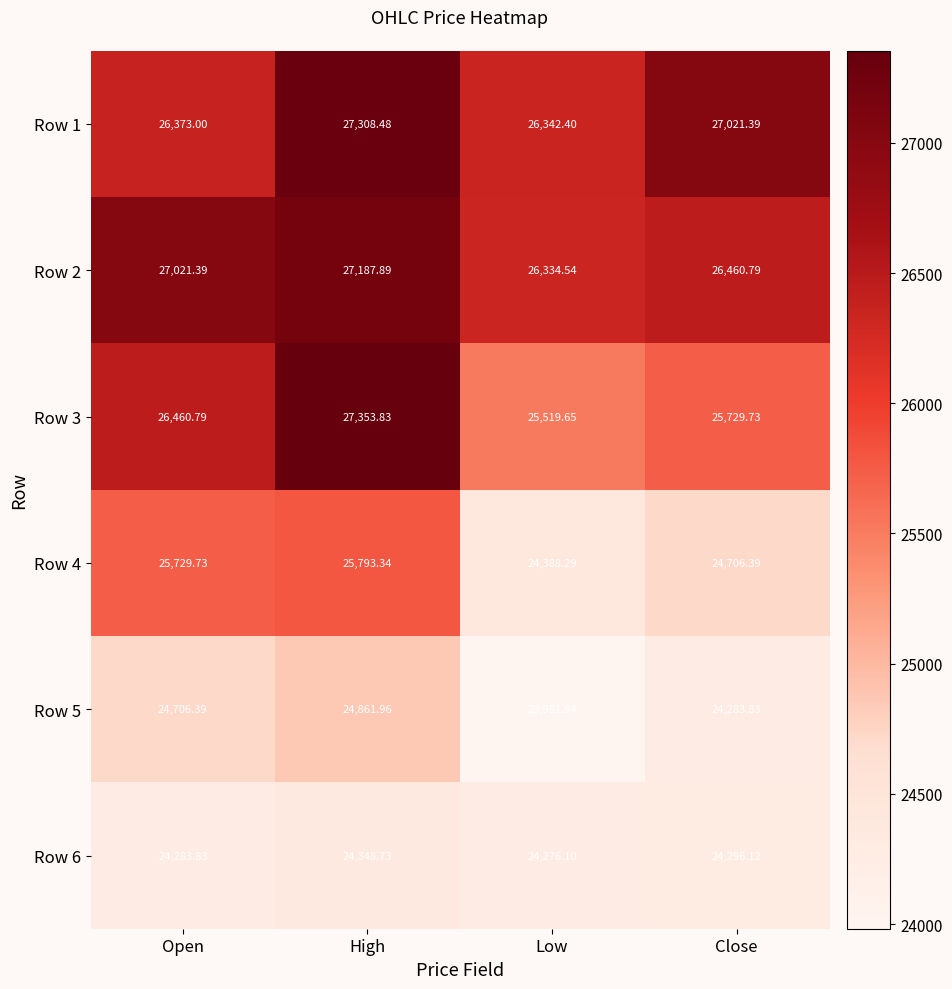

At which category is the sum across all series the highest?

High